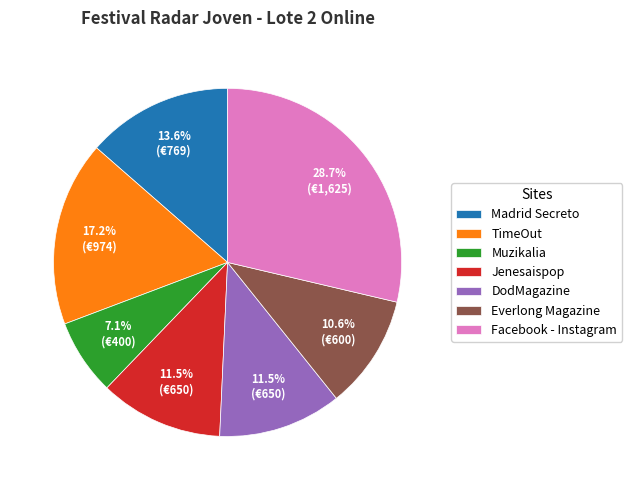

True or false: TimeOut accounts for 10% of the total.

False